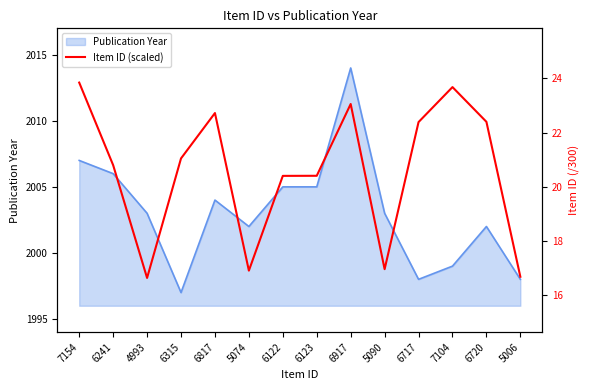

What is the label of the 14th point from the left?

5006